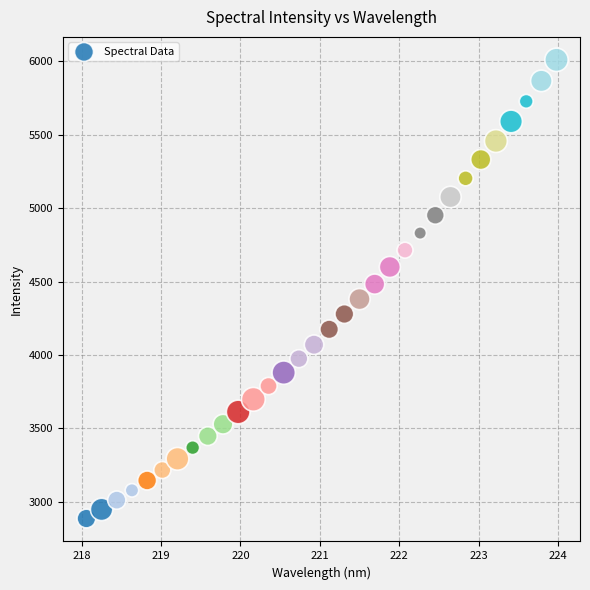

What is the range of X values (max minus min)?

5.9